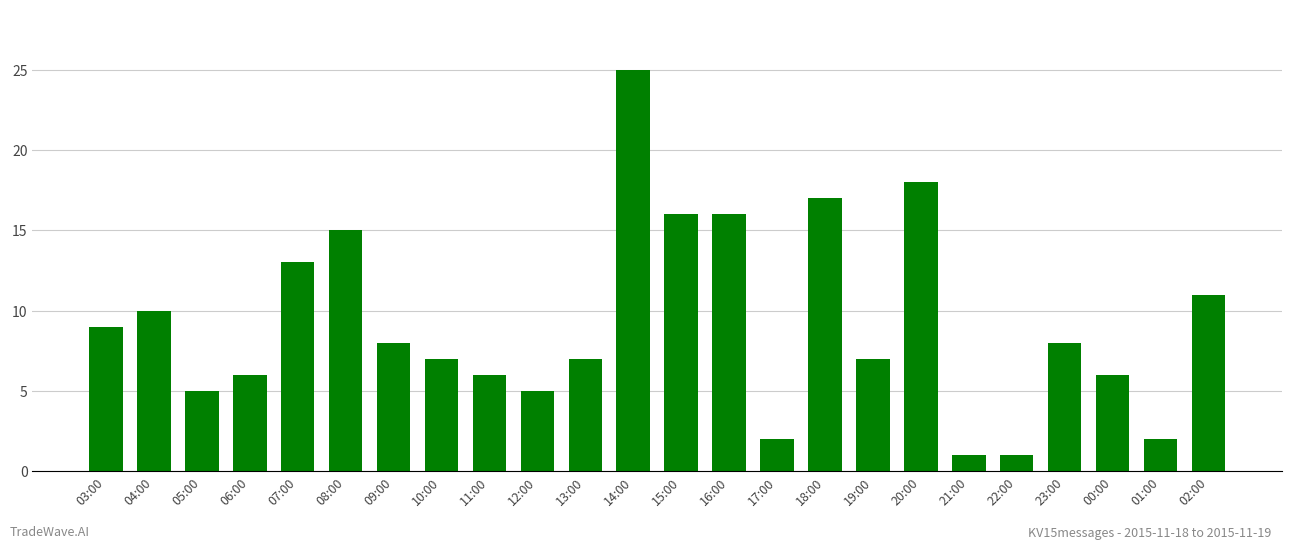

How many bars are there in total?

24